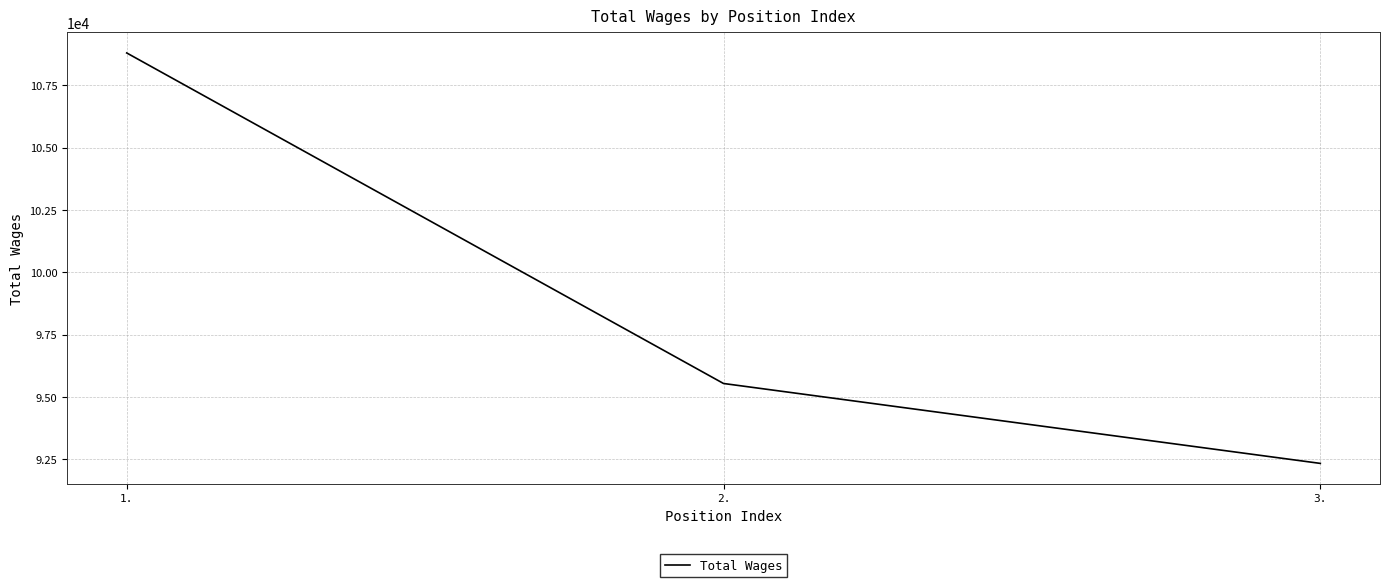

How many lines are shown in the chart?

1